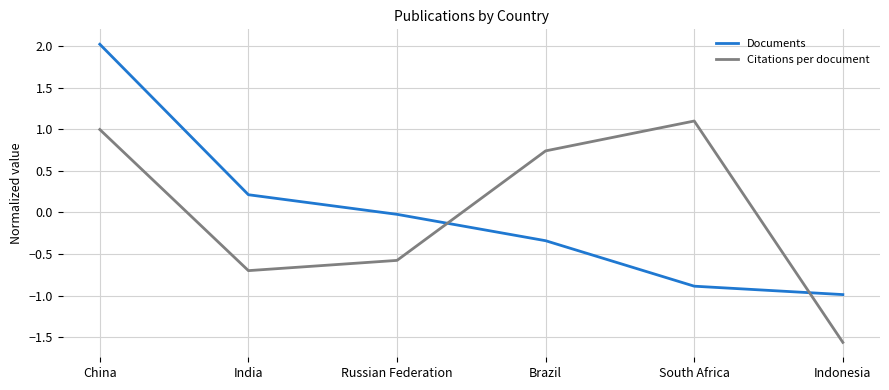

At which category does Citations per document reach its first local valley?

India